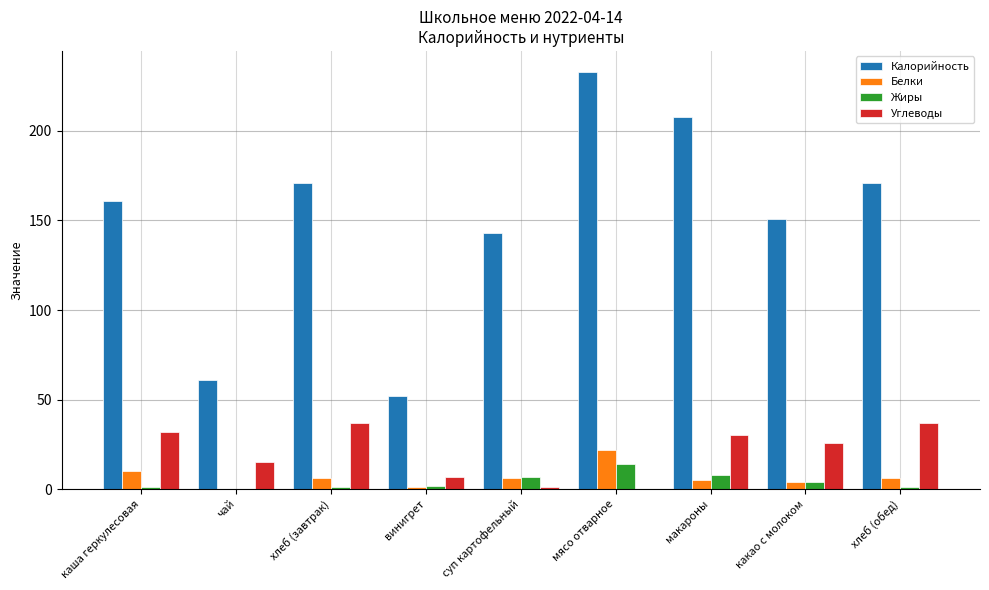

Which label corresponds to the largest value in the chart?

мясо отварное